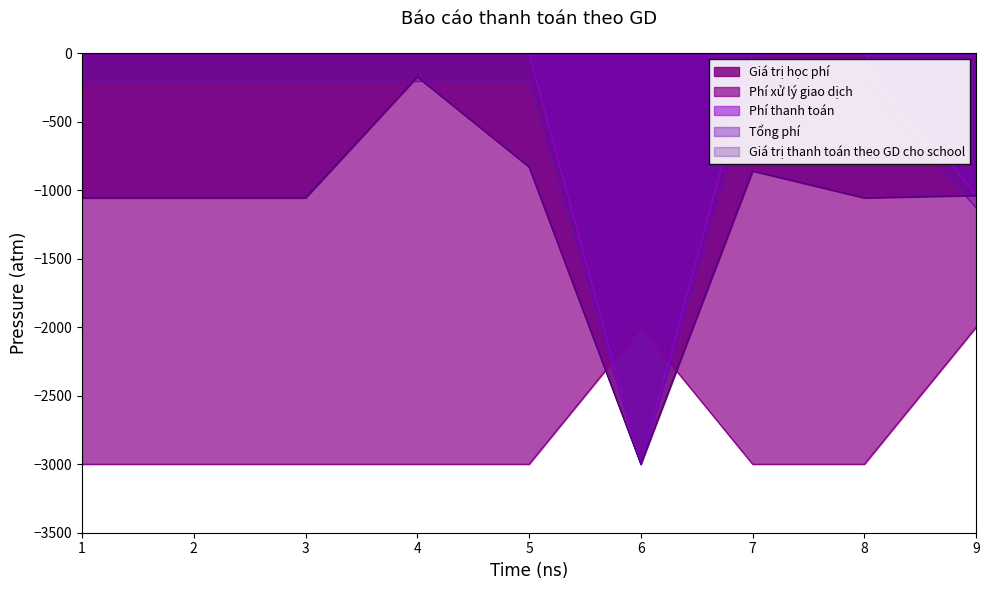

How many data points in Giá trị thanh toán theo GD cho school are above -1056?

4